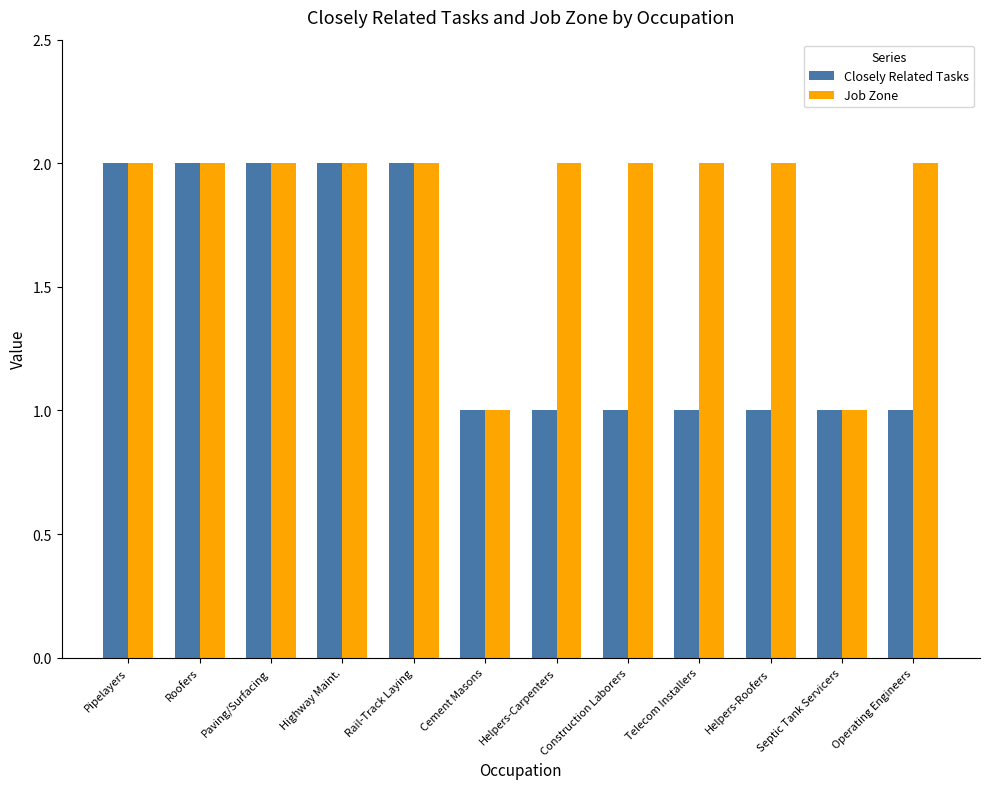

What is the sum of all Job Zone values?

22